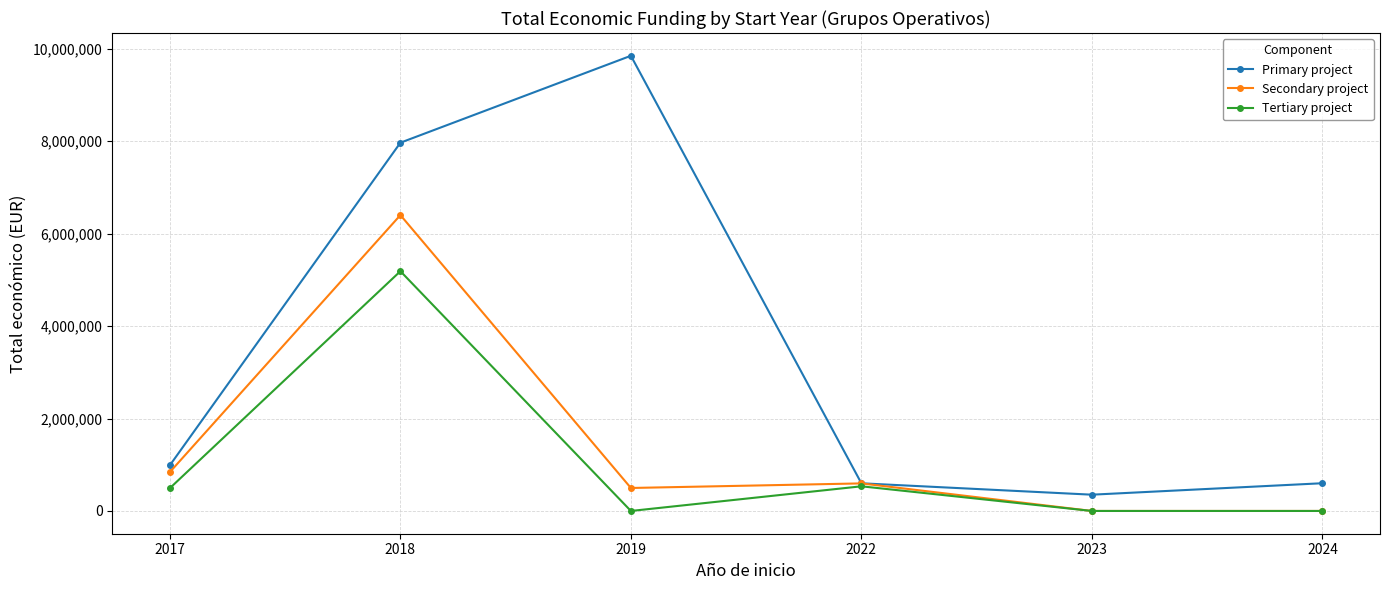

What is the greatest value displayed?

9847932